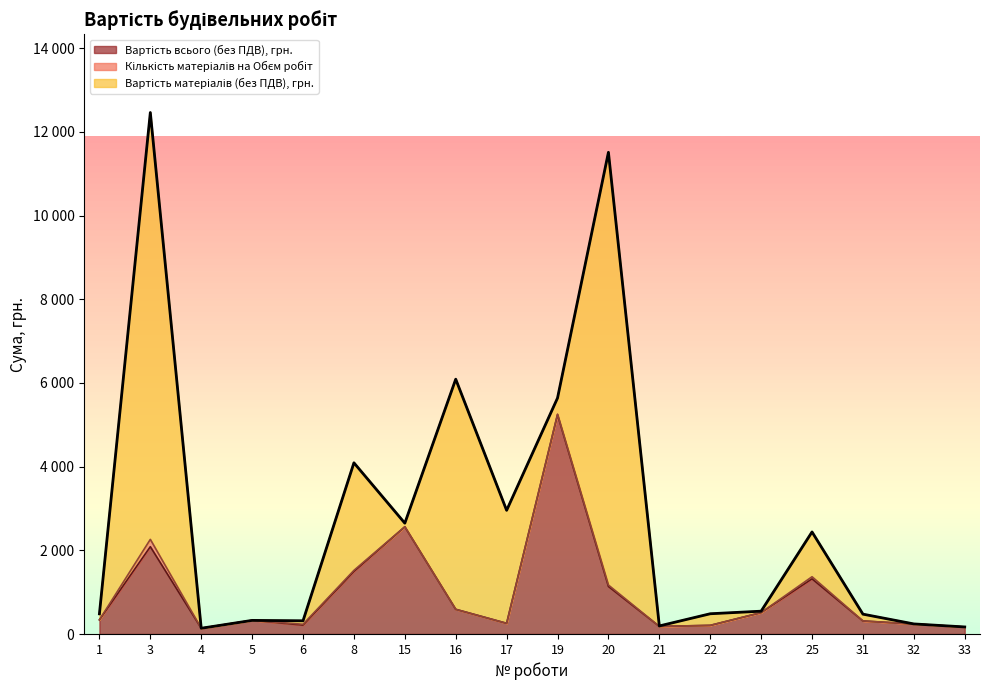

At which label does Вартість матеріалів (без ПДВ), грн. reach its peak?

20